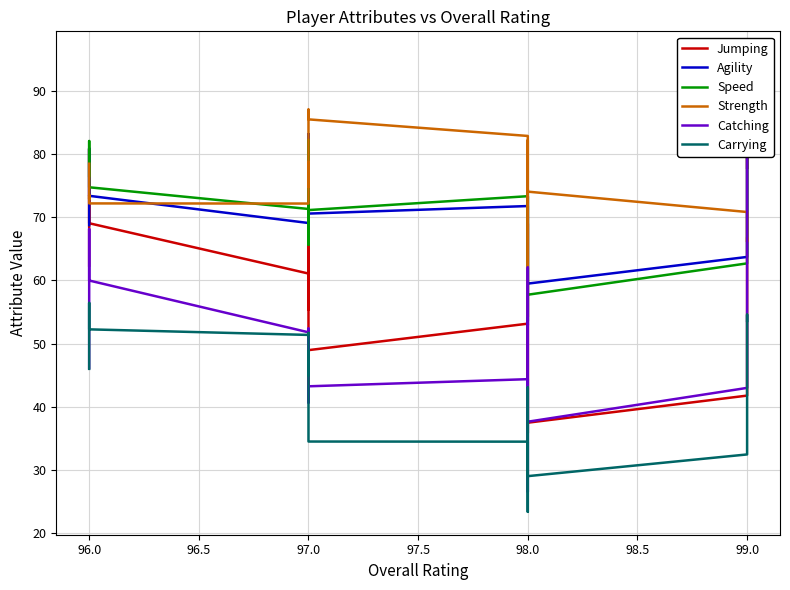

What is the sum of all Jumping values?

2351.0